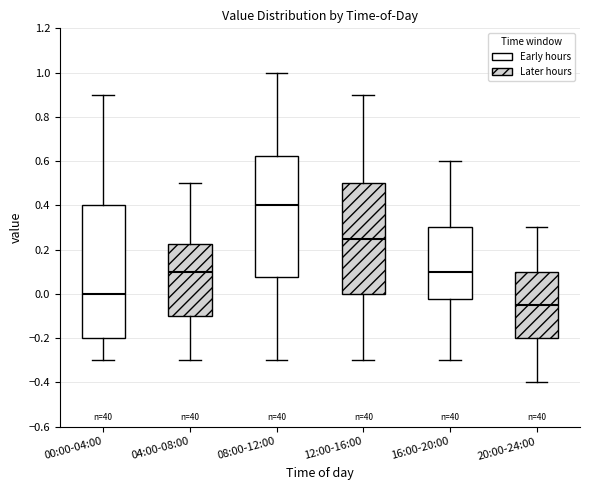

Where is the lower edge of the box for 20:00-24:00 on the y-axis? The values are not printed on the chart, so give them approximately, as read against the axis.

-0.20